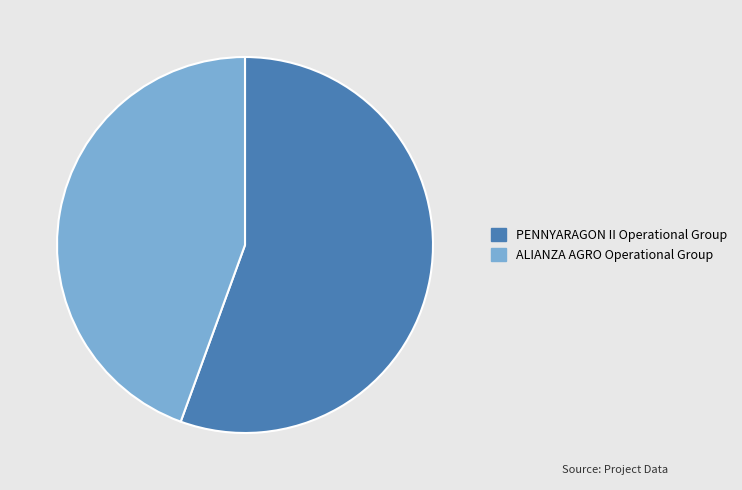

Which has a higher value, ALIANZA AGRO Operational Group or PENNYARAGON II Operational Group?

PENNYARAGON II Operational Group